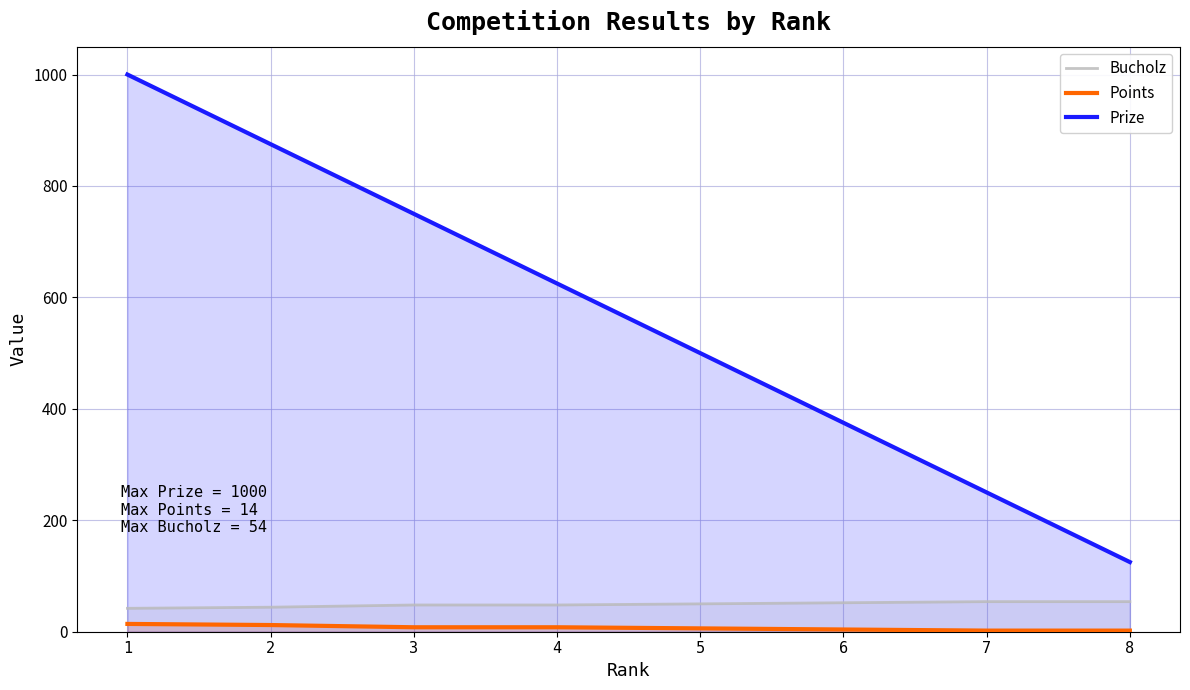

True or false: Points and Bucholz cross at least once.

False